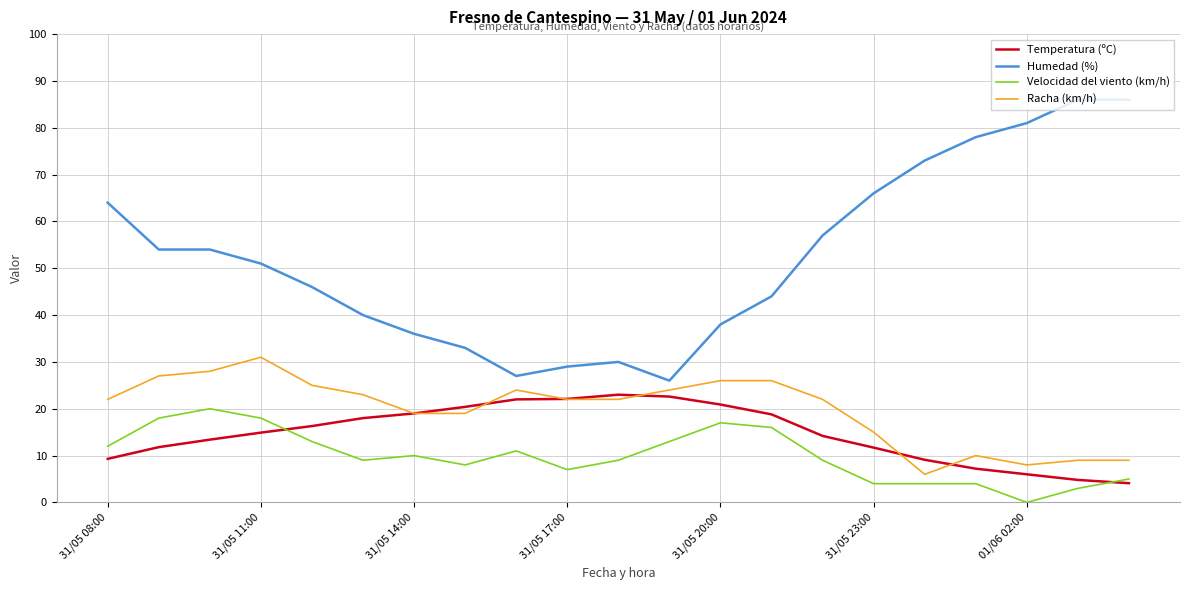

Does the chart have visible grid lines?

Yes